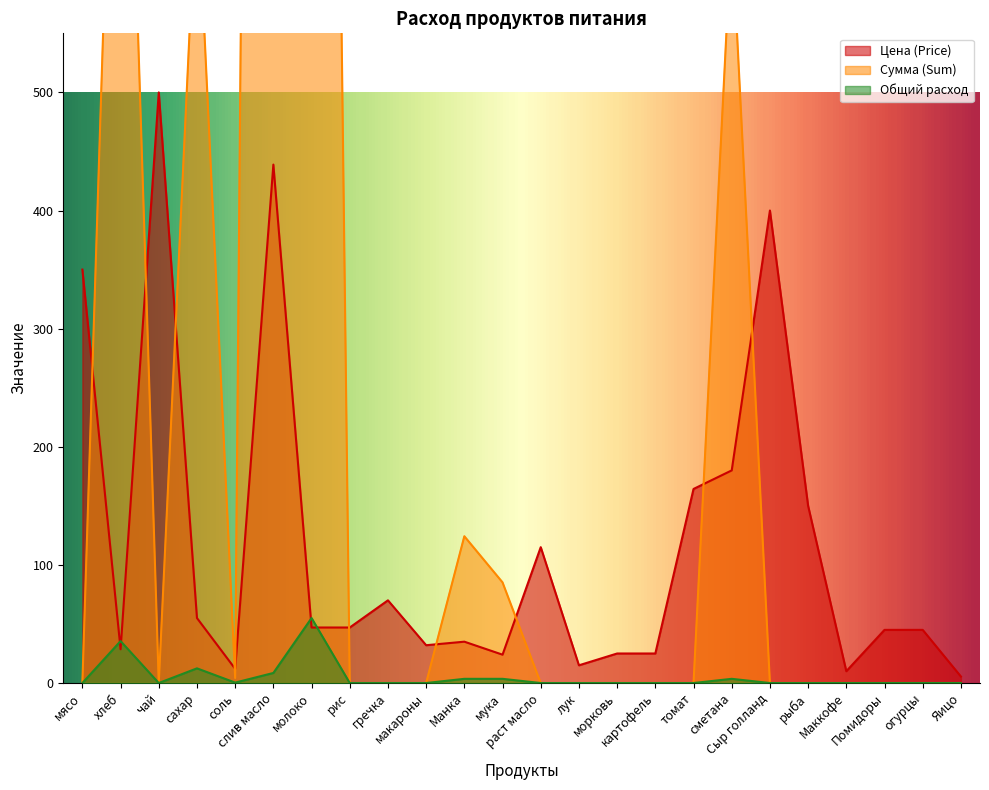

Reading left to right, extract all data points from this chart.

Цена (Price): мясо=350.0	хлеб=28.6	чай=500.0	сахар=55.0	соль=12.0	слив масло=438.9	молоко=47.0	рис=47.0	гречка=70.0	макароны=32.0	Манка=35.0	мука=24.0	раст масло=115.0	лук=15.0	морковь=25.0	картофель=25.0	томат=164.3	сметана=180.0	Сыр голланд=400.0	рыба=150.0	Маккофе=10.0	Помидоры=45.0	огурцы=45.0	Яицо=5.5
Сумма (Sum): мясо=0.0	хлеб=1014.2	чай=0.0	сахар=683.4	соль=4.3	слив масло=3739.3	молоко=2586.2	рис=0.0	гречка=0.0	макароны=0.0	Манка=124.2	мука=85.2	раст масло=0.0	лук=0.0	морковь=0.0	картофель=0.0	томат=0.0	сметана=639.0	Сыр голланд=0.0	рыба=0.0	Маккофе=0.0	Помидоры=0.0	огурцы=0.0	Яицо=0.0
Общий расход: мясо=0.0	хлеб=35.5	чай=0.0	сахар=12.4	соль=0.4	слив масло=8.5	молоко=55.0	рис=0.0	гречка=0.0	макароны=0.0	Манка=3.5	мука=3.5	раст масло=0.0	лук=0.0	морковь=0.0	картофель=0.0	томат=0.0	сметана=3.5	Сыр голланд=0.0	рыба=0.0	Маккофе=0.0	Помидоры=0.0	огурцы=0.0	Яицо=0.0